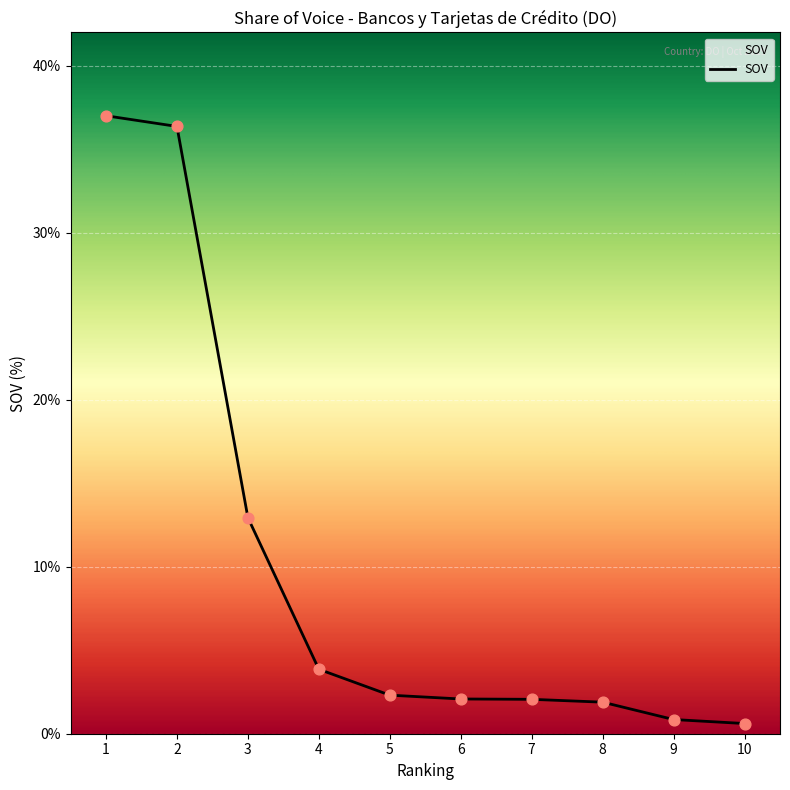

Approximately how many times larger is the value at 8 compared to 7?

0.9